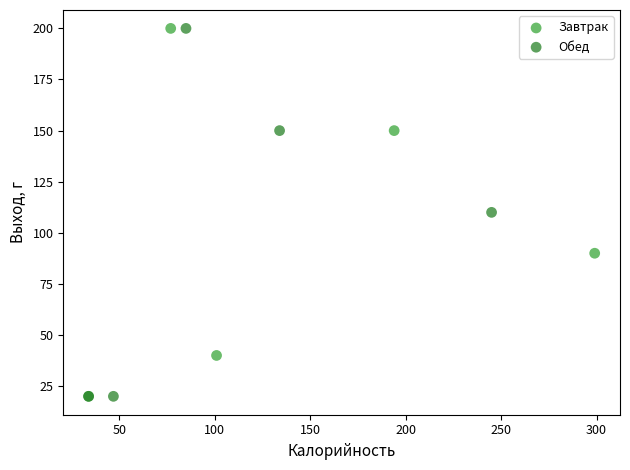

What are all the series names shown in the legend?

Завтрак, Обед